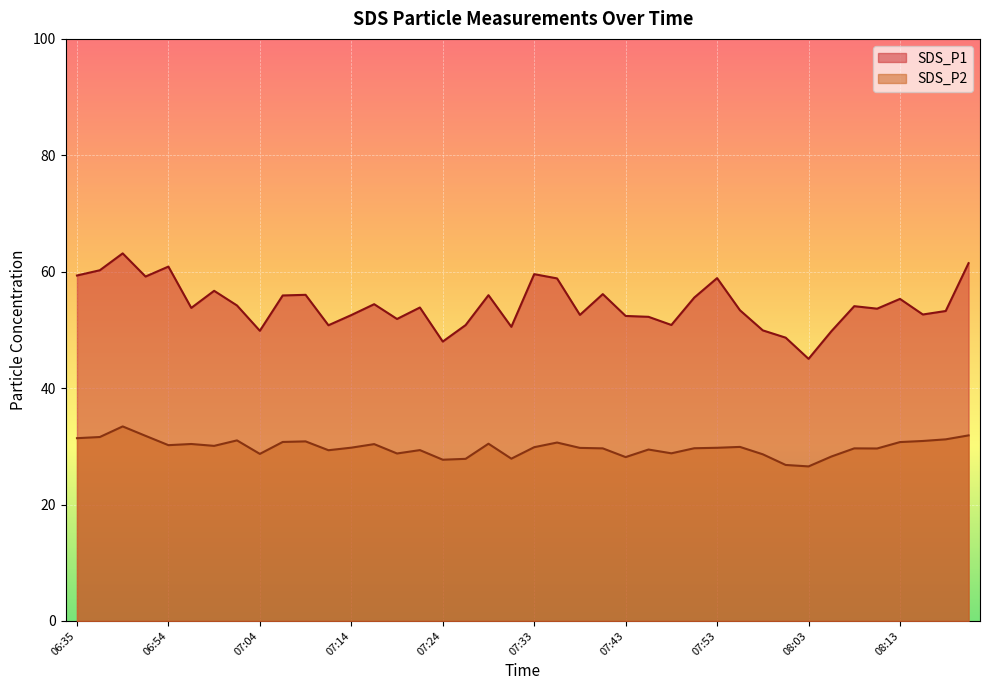

What is the difference between the second highest and minimum values in the SDS_P2 series?

5.3